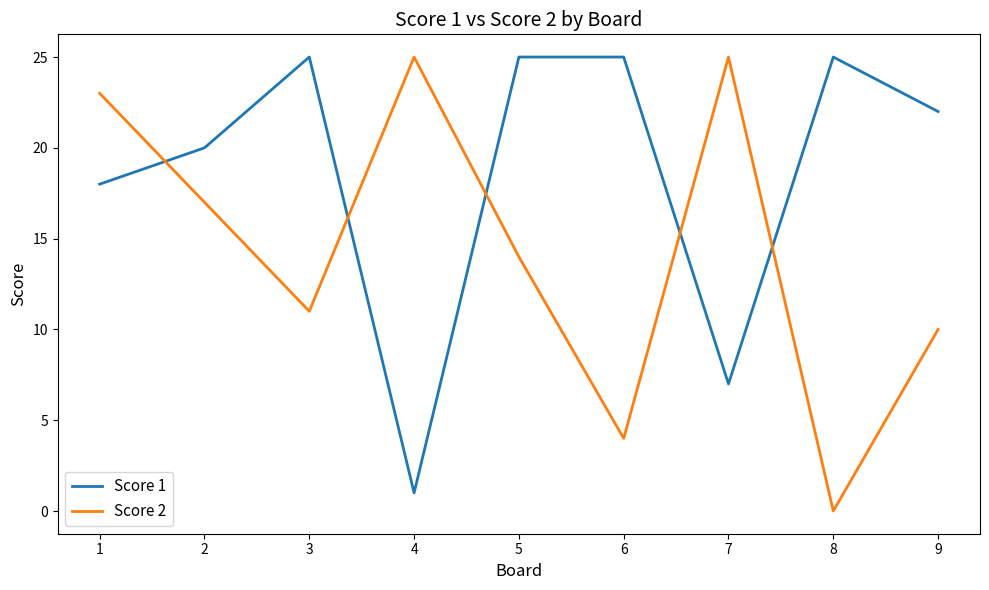

How many positive values does the Score 2 series have?

8